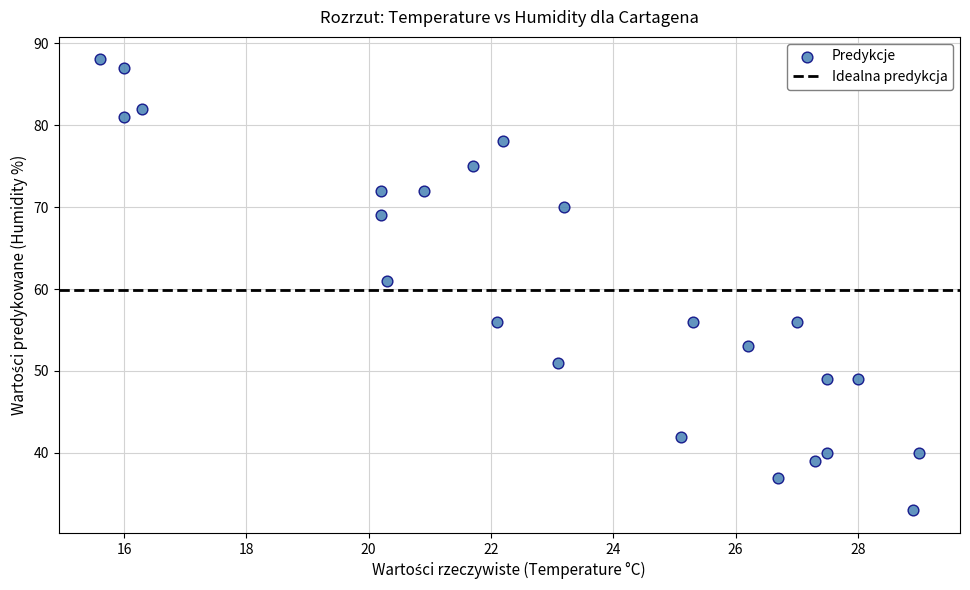

What Y value in the scatter plot is closest to 60?

61